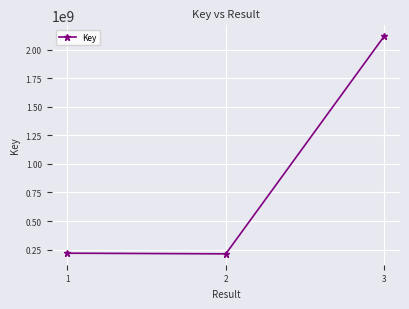

What is the value of the 2nd point from the left?

212888649